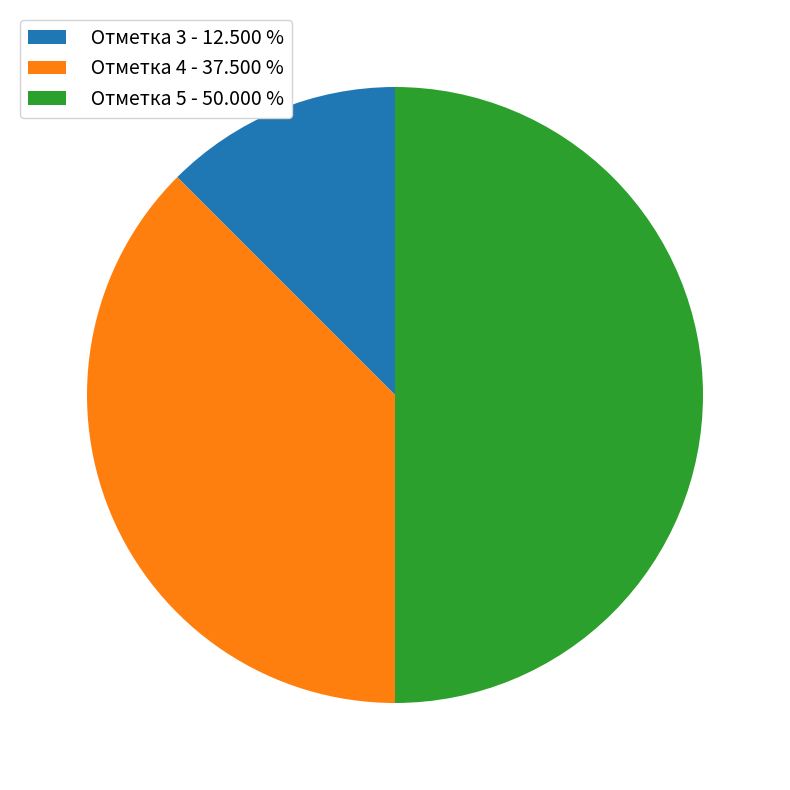

Is the sum of Отметка 5 - 50.000 % and Отметка 4 - 37.500 % greater than half?

Yes